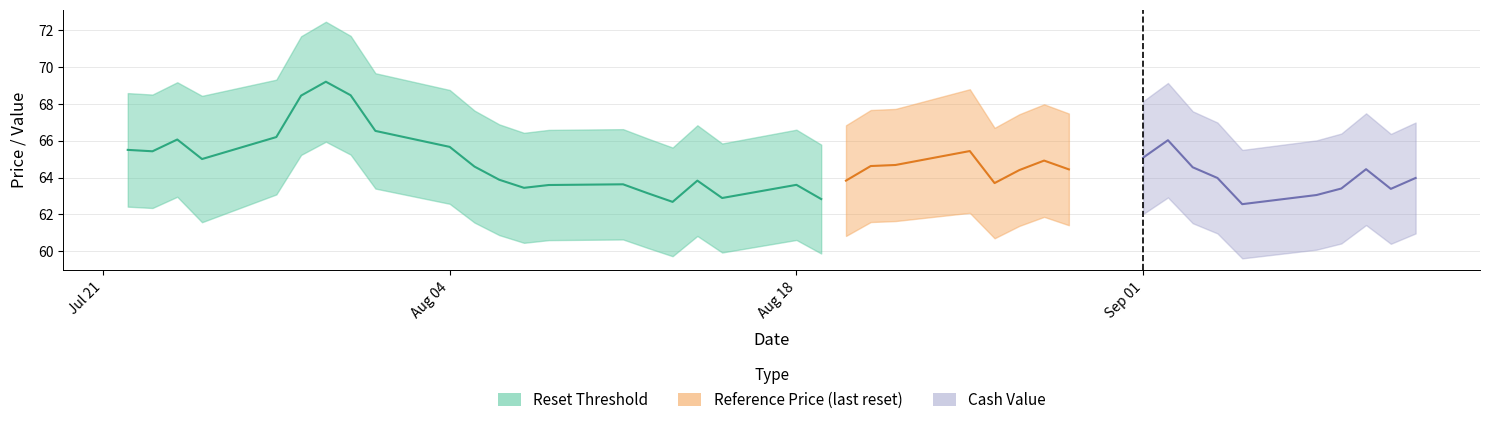

True or false: reset_threshold and reference_price cross at least once.

False